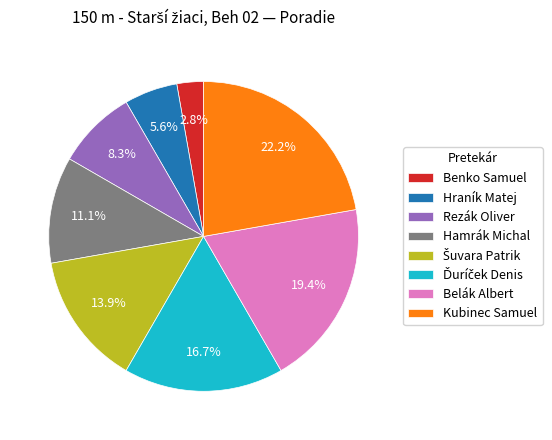

What is the ratio of the value at Kubinec Samuel to the value at Hamrák Michal?

2.0